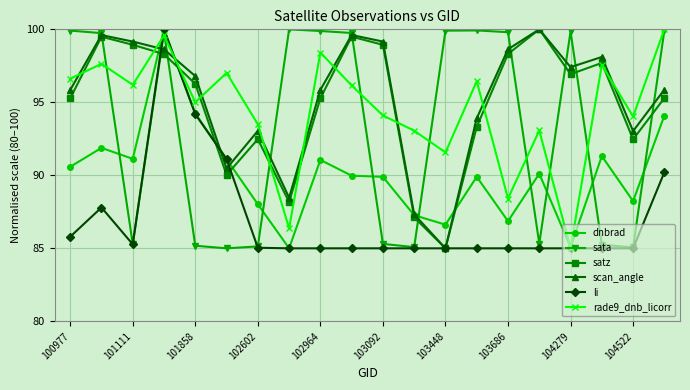

What is the difference between the maximum and minimum values in the sata series?

15.0